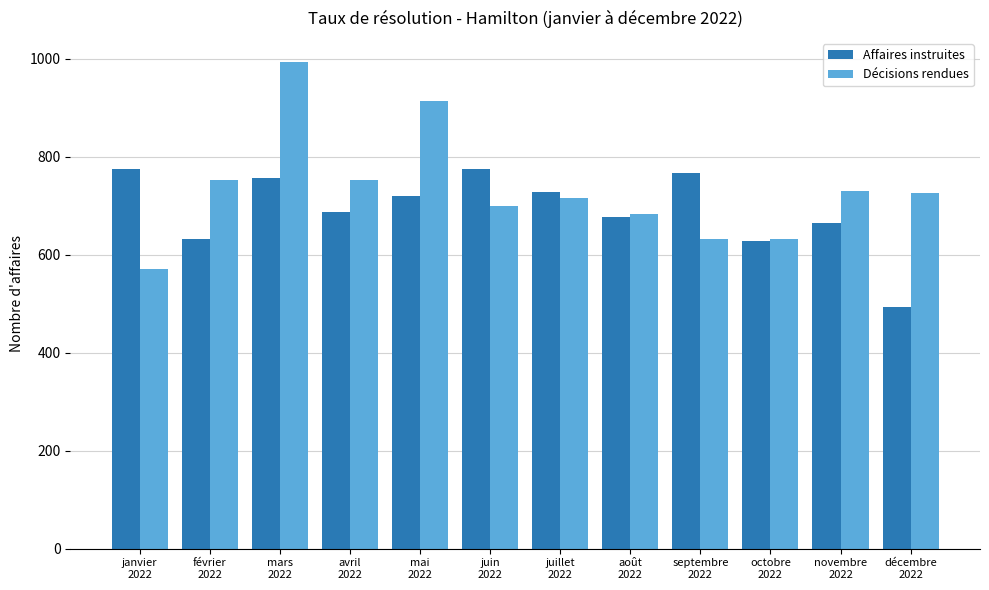

List the series in order of their overall mean, highest first.

Décisions rendues, Affaires instruites